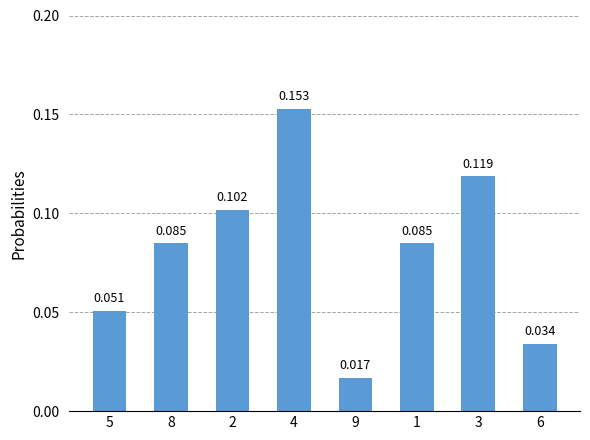

What is the change in value from 4 to 1?

-0.1